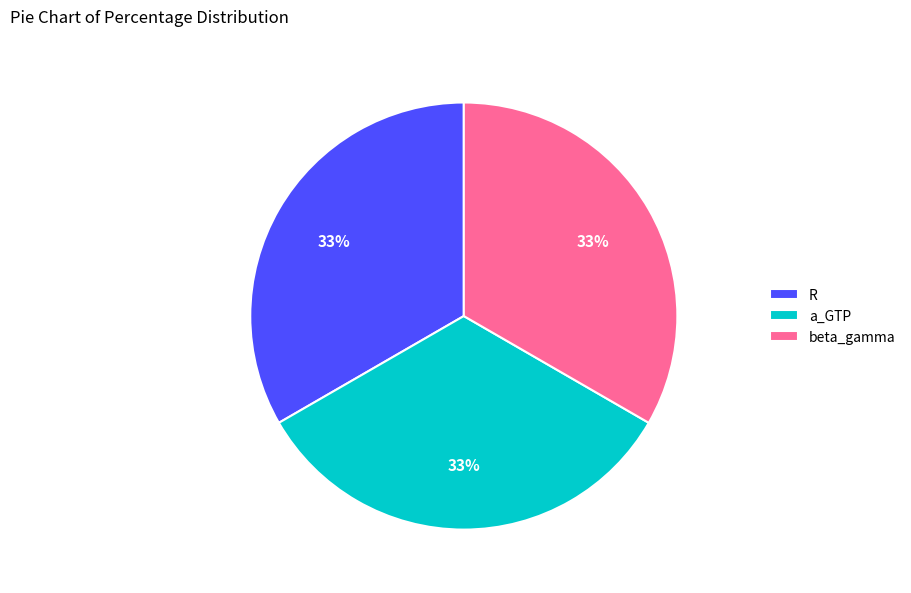

Is beta_gamma the majority of the pie?

No